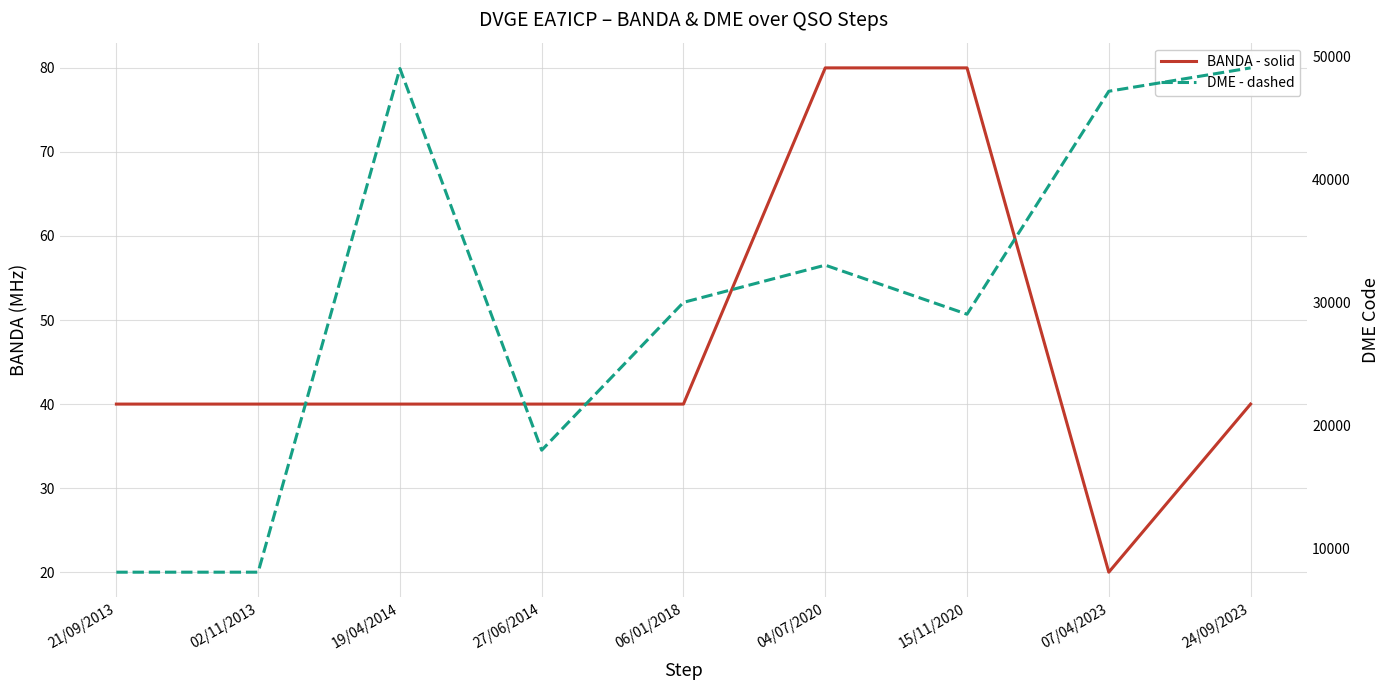

In BANDA - solid, how many points are lower than both neighbors (excluding endpoints)?

1